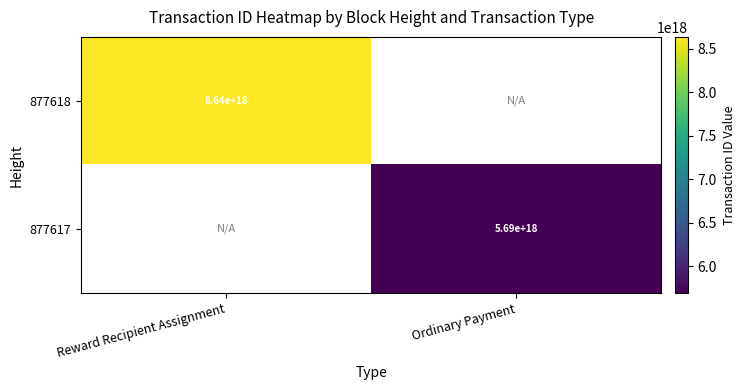

Which category has the highest value across all series?

Reward Recipient Assignment